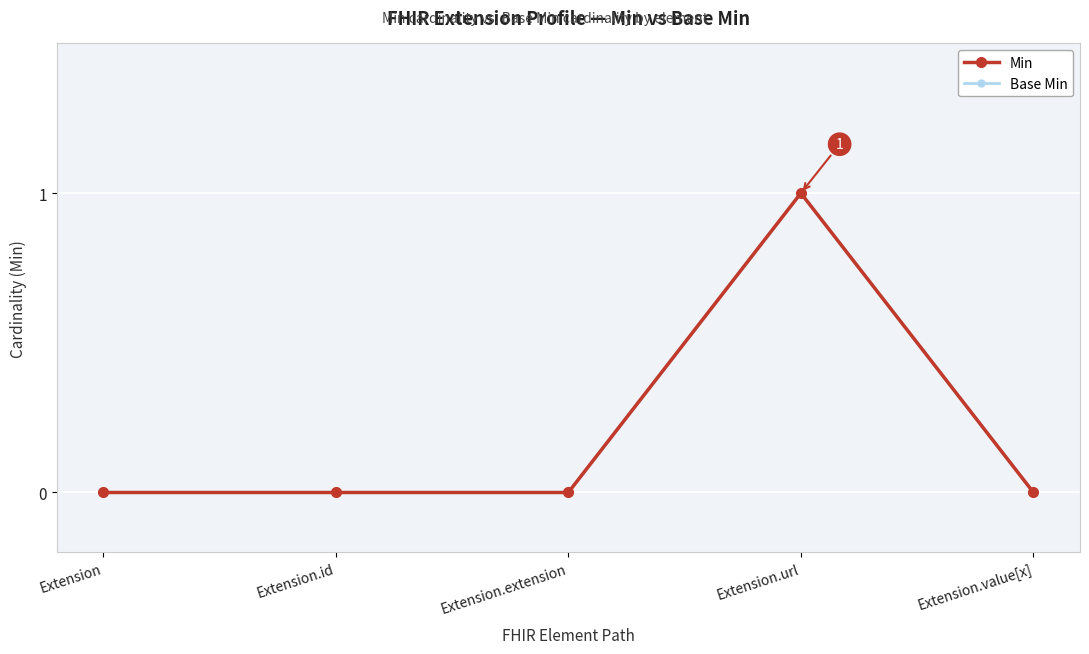

What is the highest value of the Min series?

1